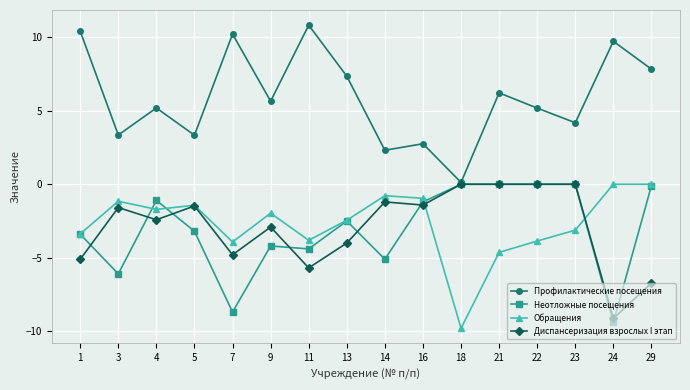

What is the difference between the maximum and second lowest values in the Обращения series?

4.6